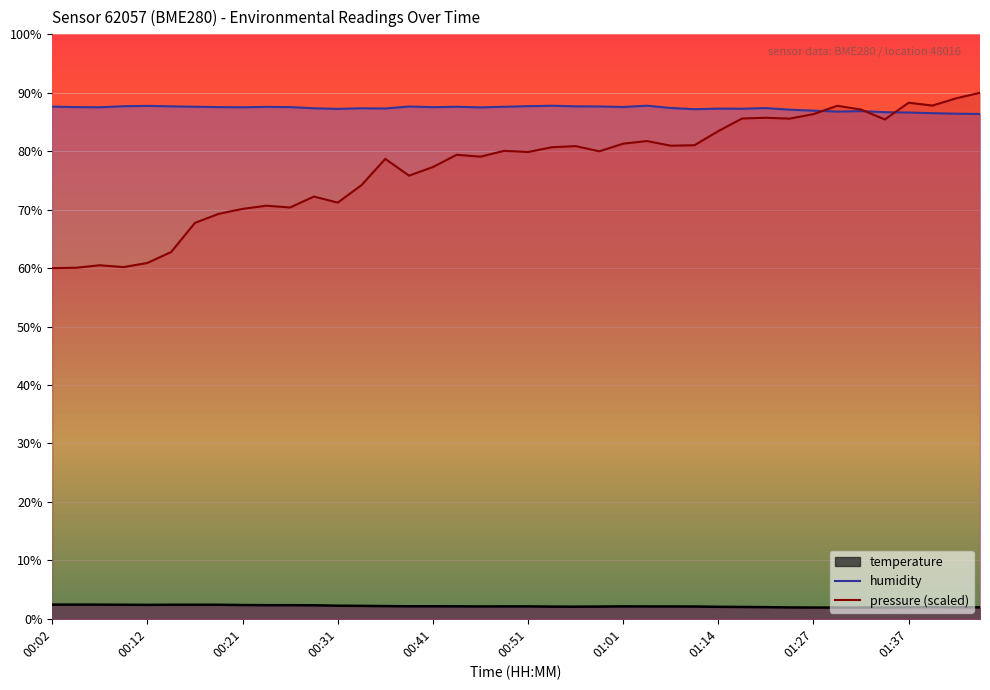

What is the smallest value displayed?

1.9